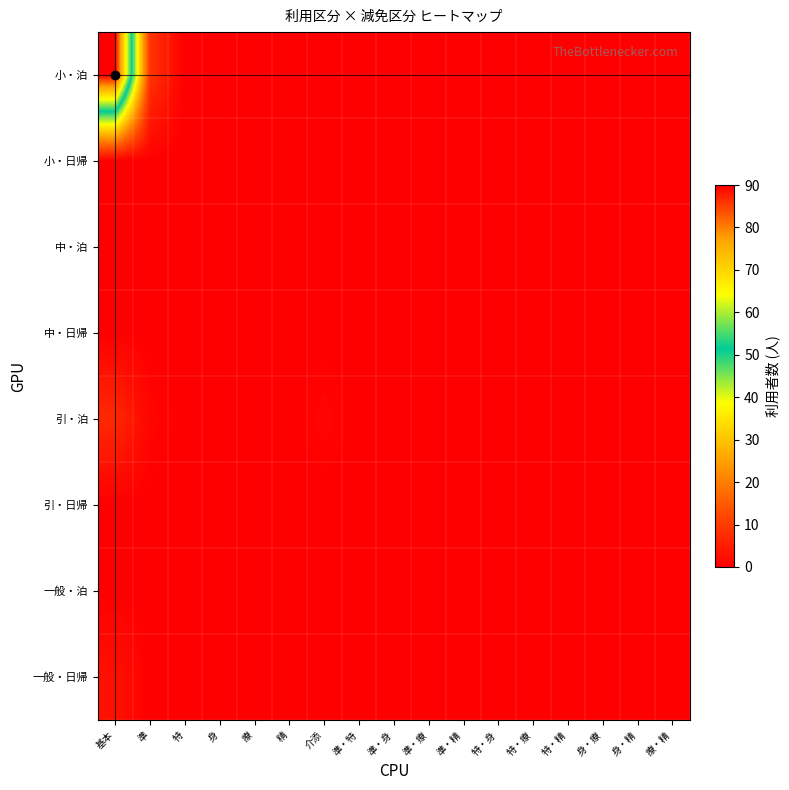

Which series has the largest total across all categories?

小・泊